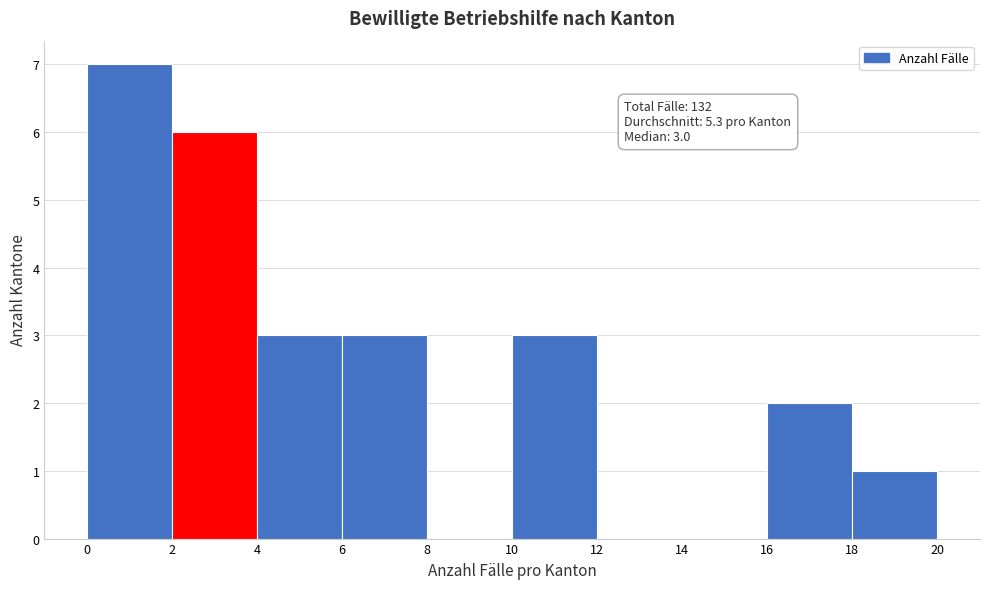

Which range on the x-axis has the tallest bar?

0 to 2